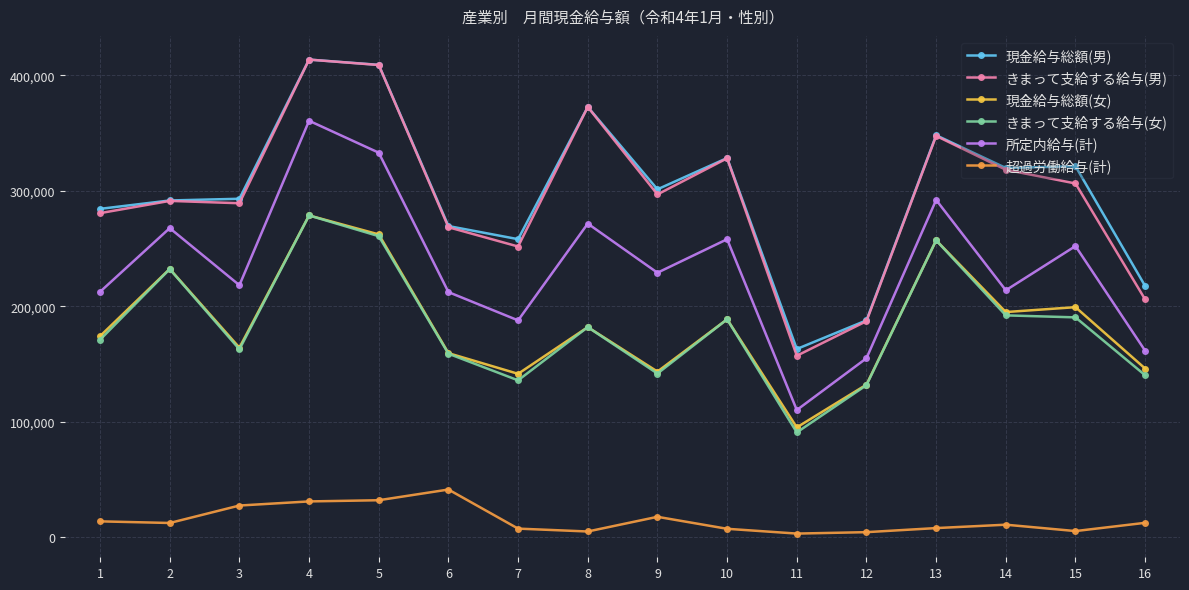

What is the maximum value for 超過労働給与(計)?

41491